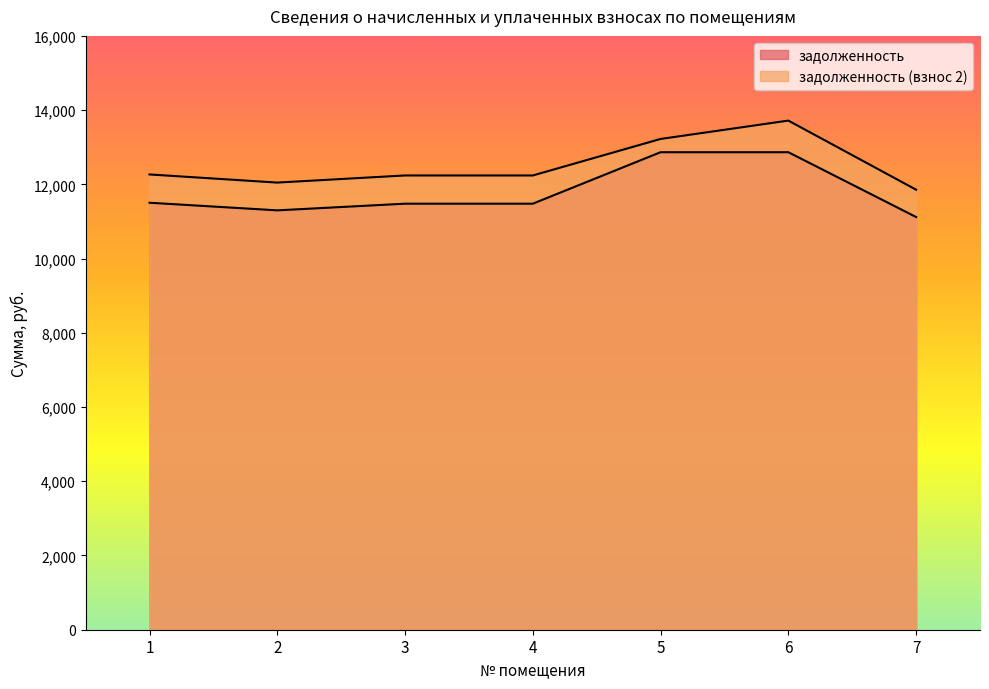

At which label does задолженность (взнос 2) reach its minimum?

7